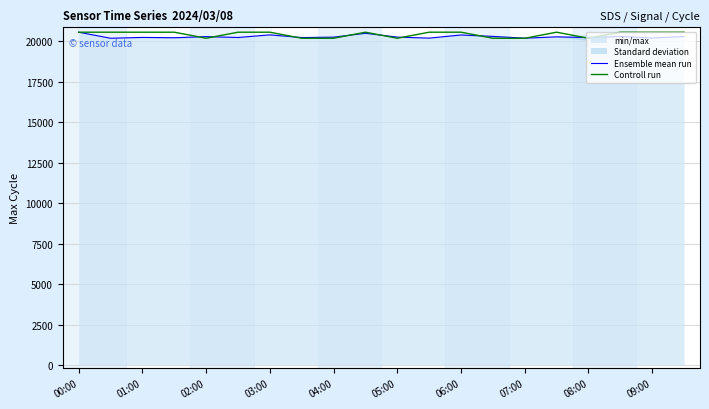

What is the difference between the Ensemble mean run values at 04:00 and 05:00?

2